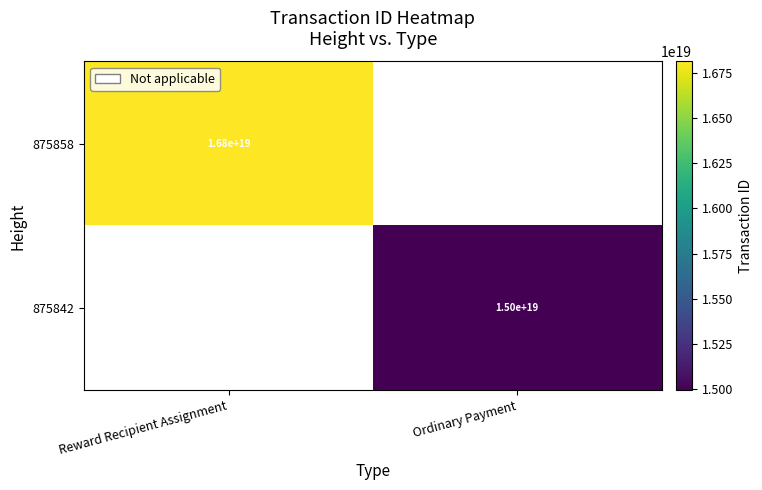

The 875842 series shows 8703743209913104384 at Ordinary Payment. True or false?

False